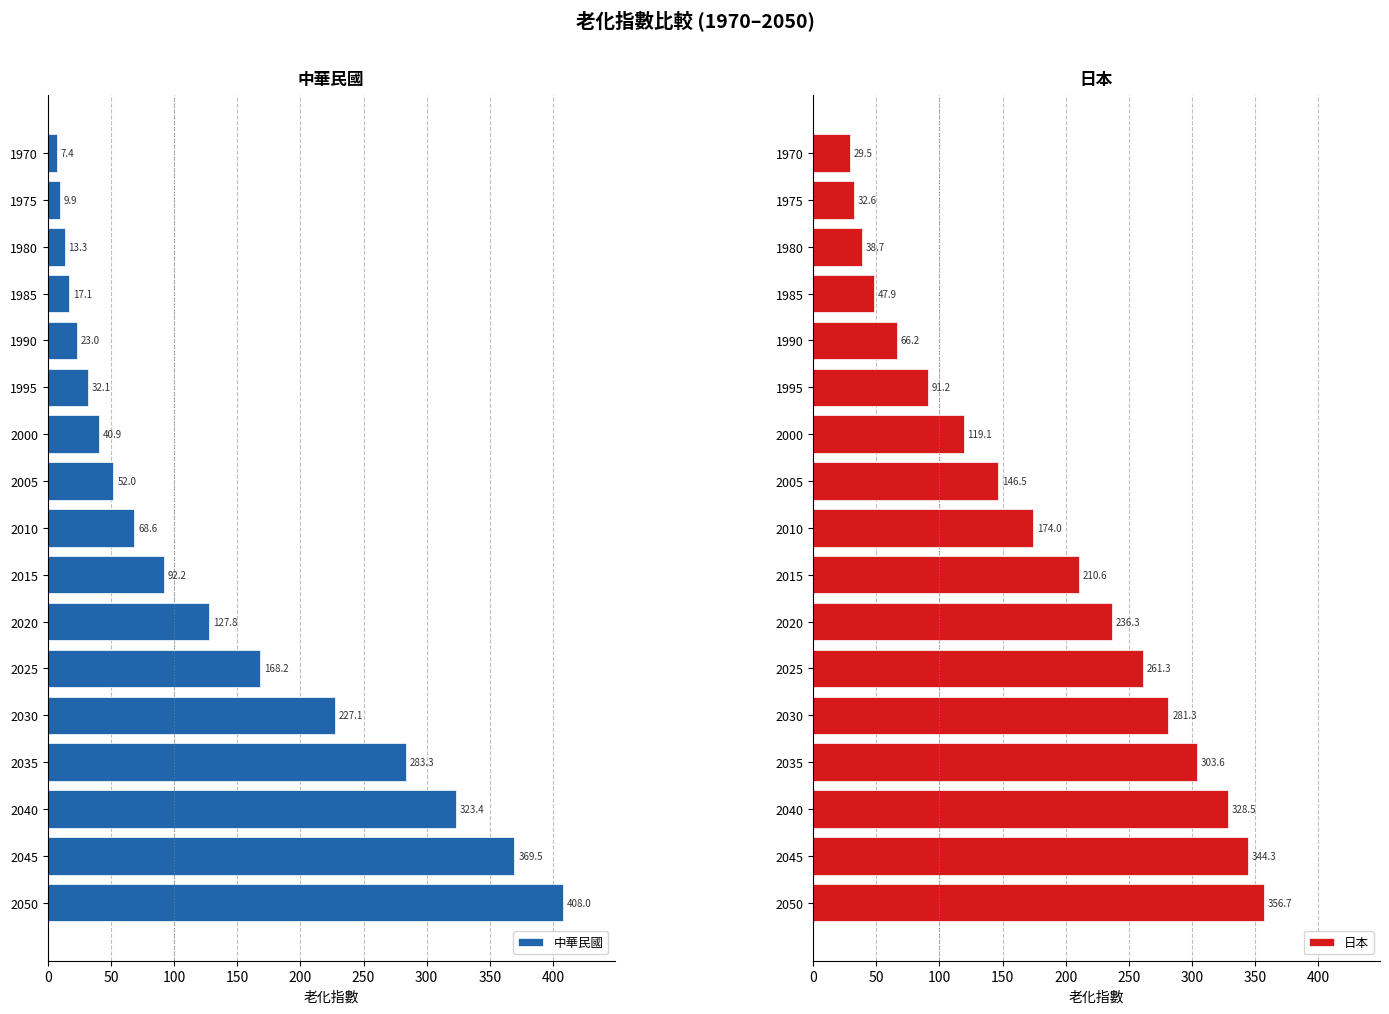

How many values in the 中華民國 series exceed 68?

9